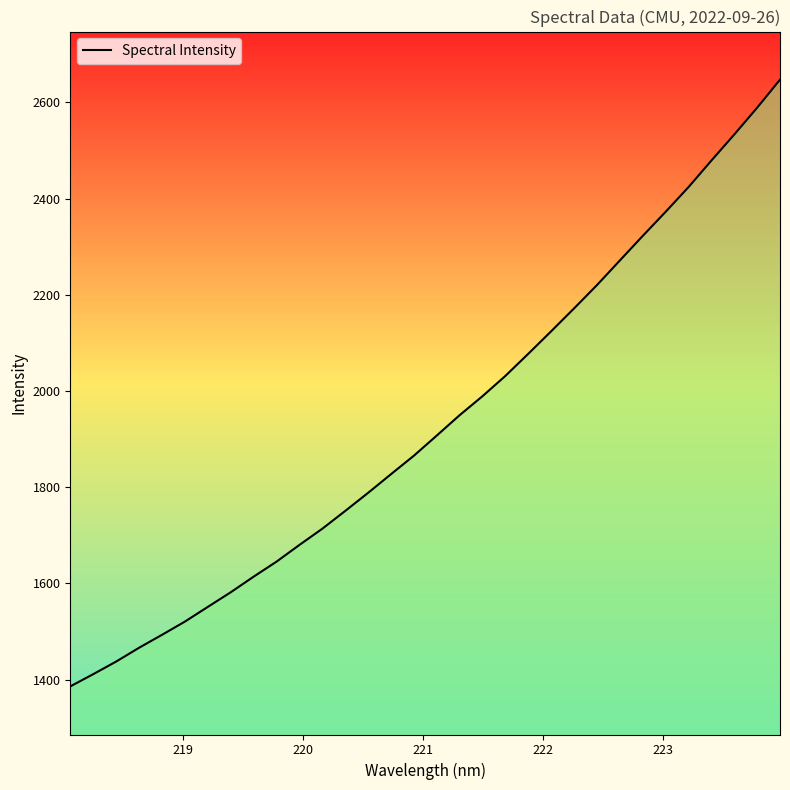

What is the difference between the maximum and minimum values?

1261.2